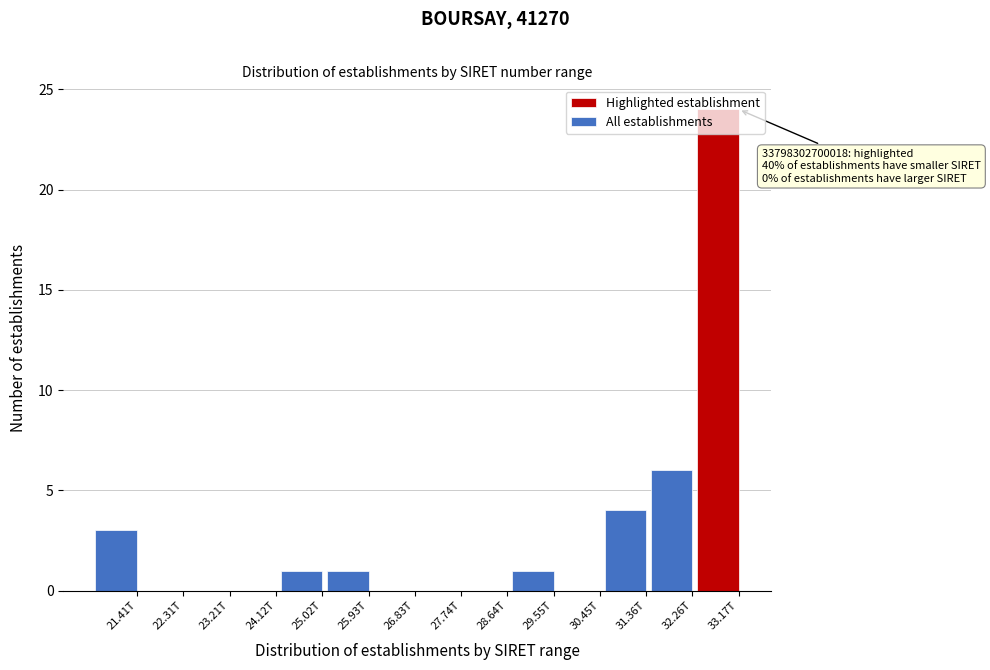

Which label corresponds to the largest value in the chart?

33.17T